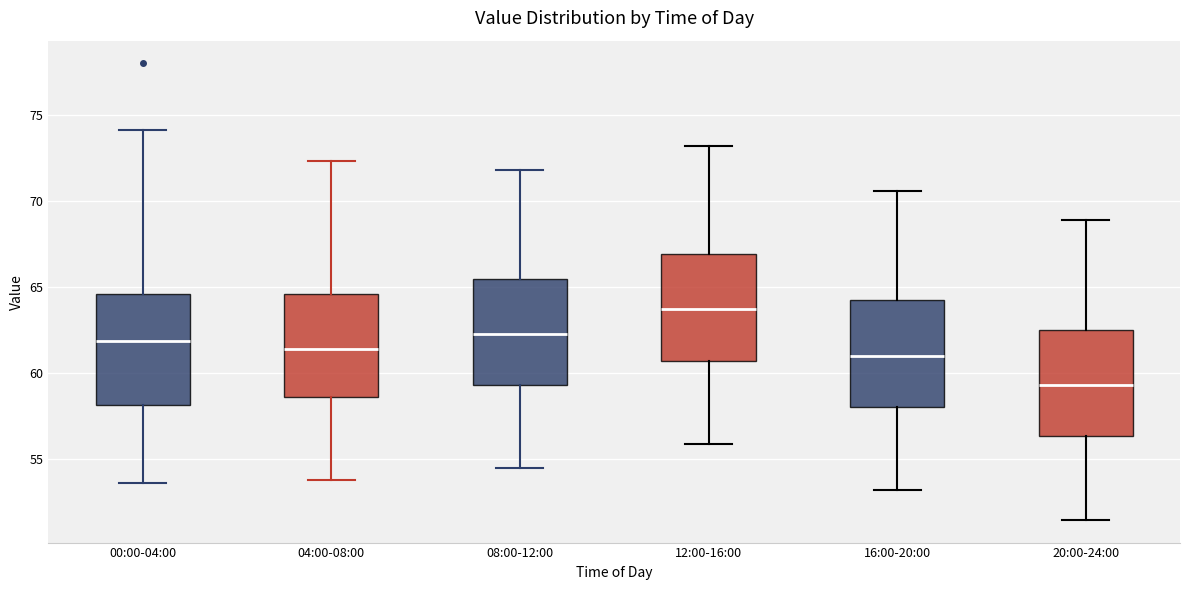

Reading left to right, transcribe this box plot: for each box, give where its median line is, the range the box spans, and where its two whiskers end, as read against the y-axis. The values are not printed on the chart, so give them approximately, as read against the axis.

00:00-04:00: median 62.0, box 58.0 to 64.5, whiskers 53.5 to 74.0
04:00-08:00: median 61.5, box 58.5 to 64.5, whiskers 54.0 to 72.5
08:00-12:00: median 62.5, box 59.5 to 65.5, whiskers 54.5 to 72.0
12:00-16:00: median 63.5, box 60.5 to 67.0, whiskers 56.0 to 73.0
16:00-20:00: median 61.0, box 58.0 to 64.0, whiskers 53.0 to 70.5
20:00-24:00: median 59.5, box 56.5 to 62.5, whiskers 51.5 to 69.0